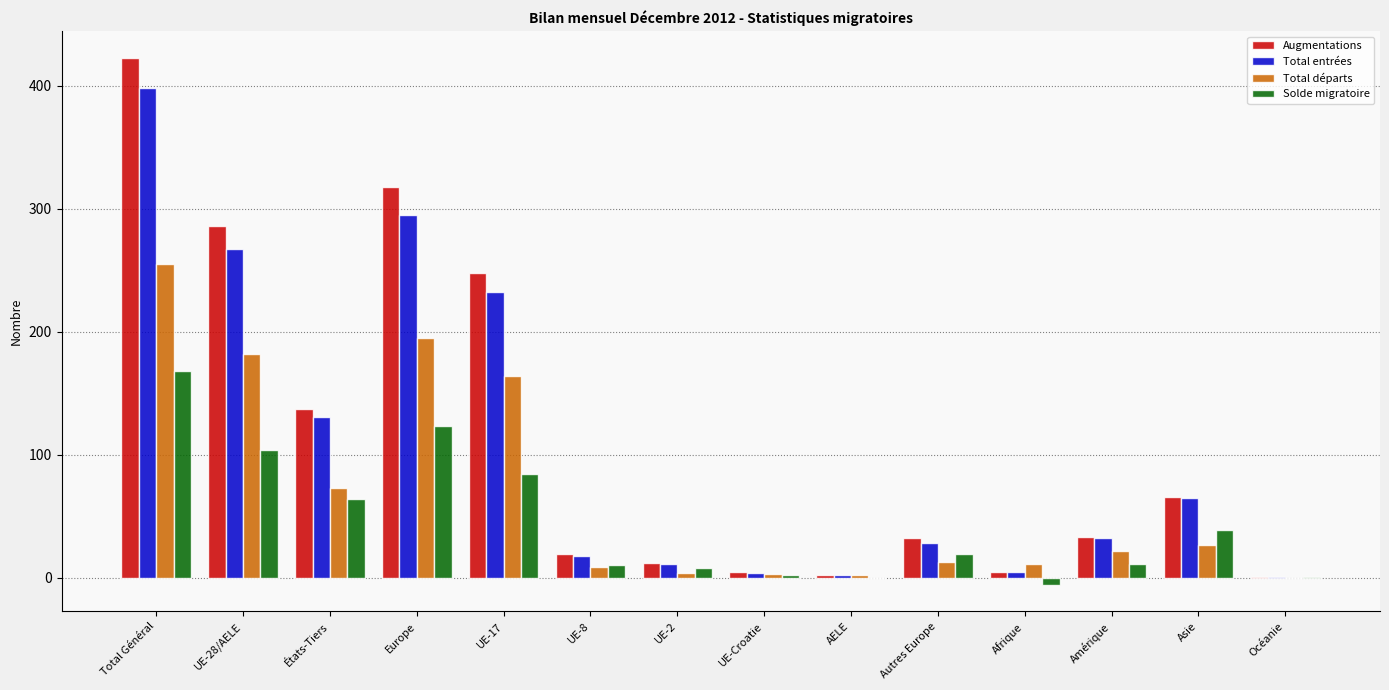

Which series changed the most between Europe and Asie?

Augmentations